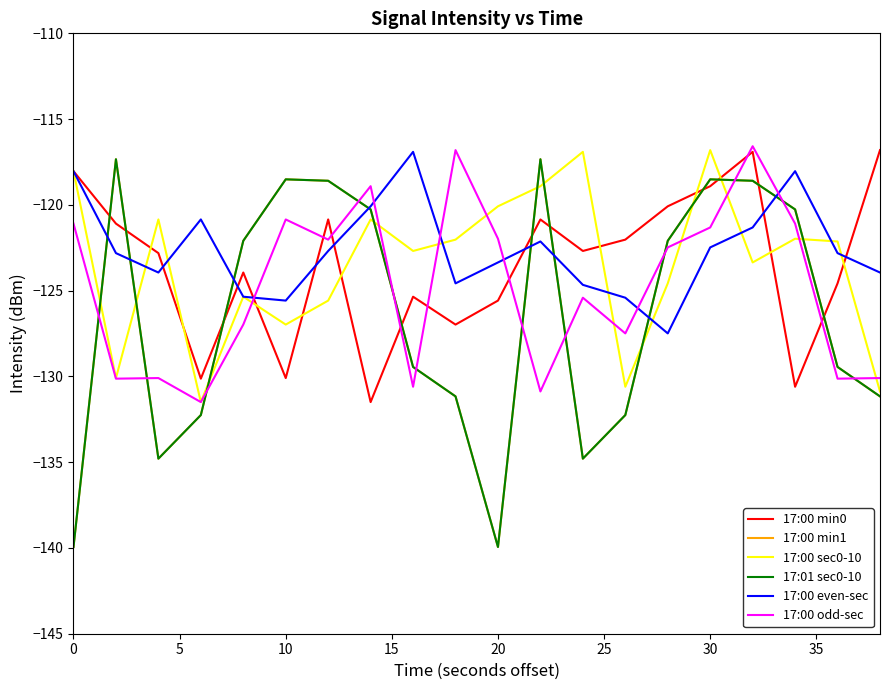

How many lines are shown in the chart?

6